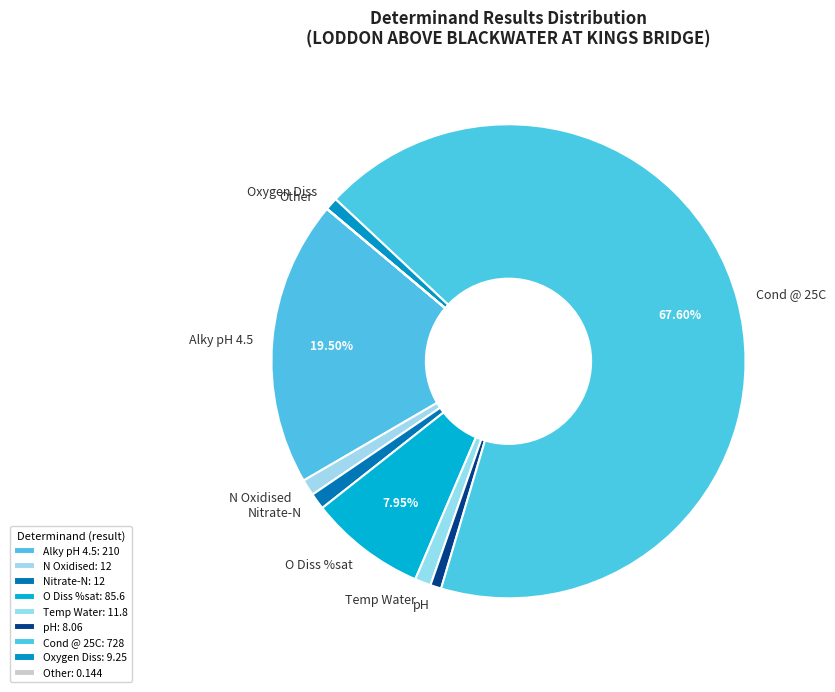

Is there a majority slice in this chart?

Yes